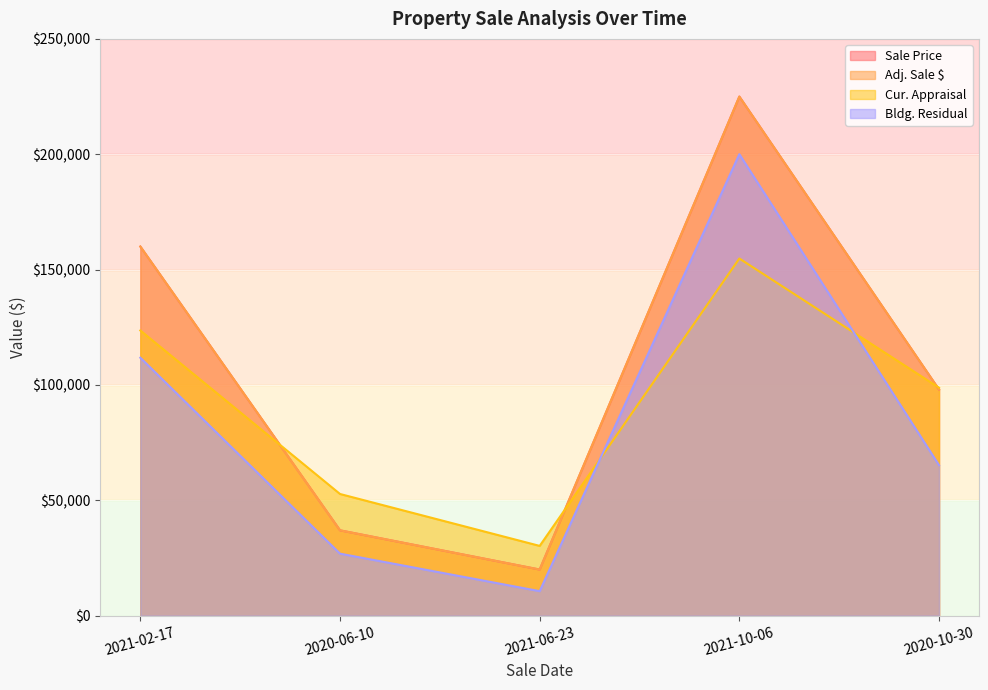

True or false: Adj. Sale $ has a value of 39615 at 2021-02-17.

False